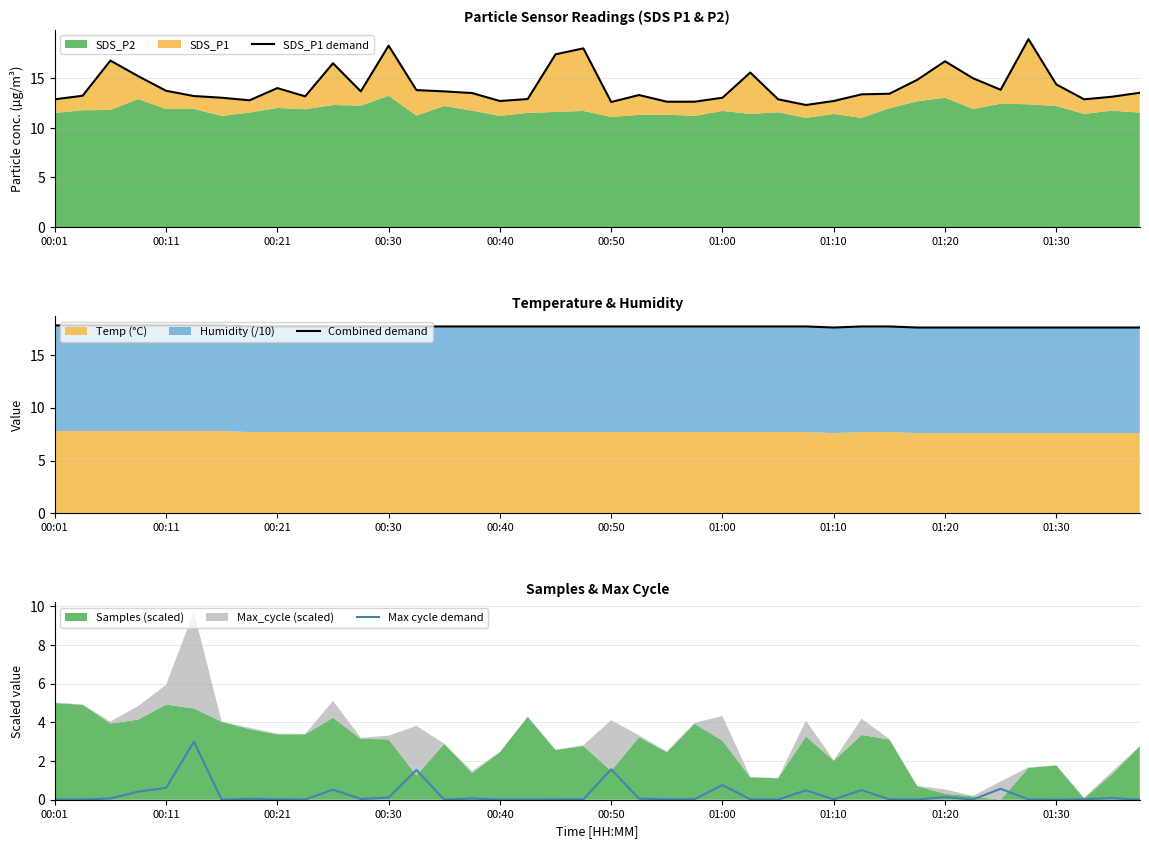

What is the highest value of the Max cycle demand series?

3.0